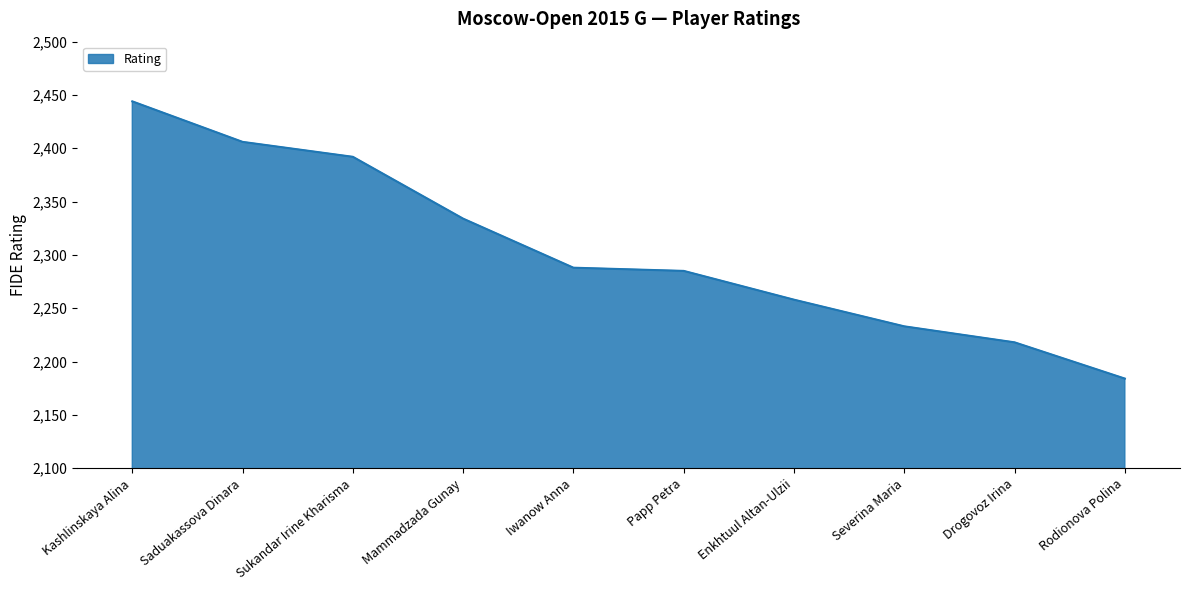

Does the chart have visible grid lines?

Yes